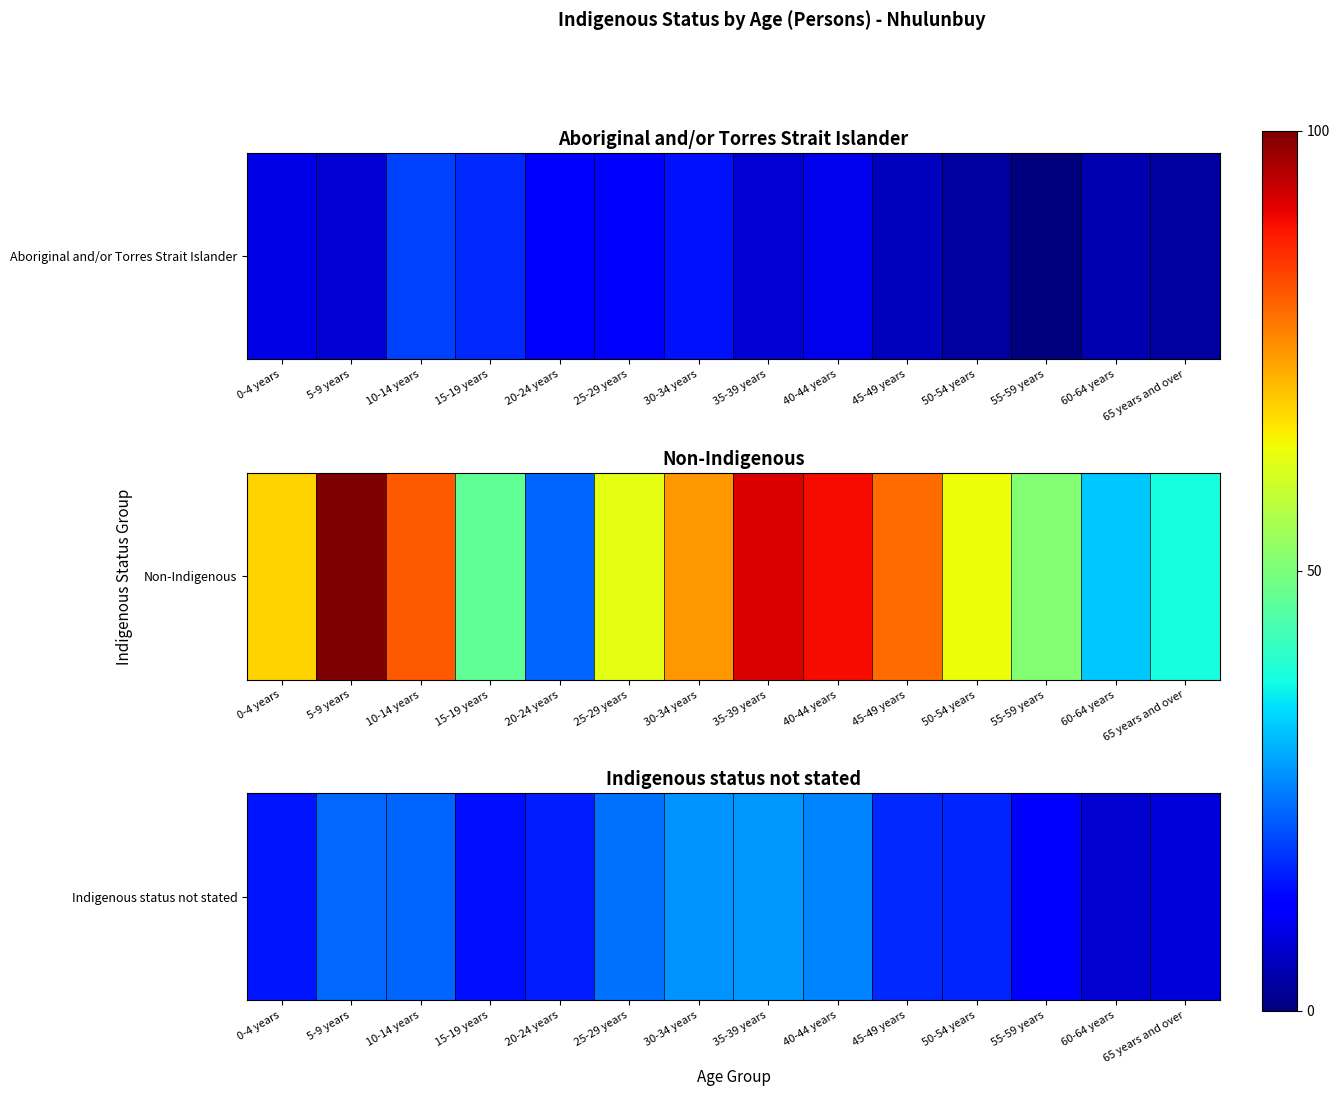

The chart shows a value of 27.5 at 35-39 years. True or false?

True